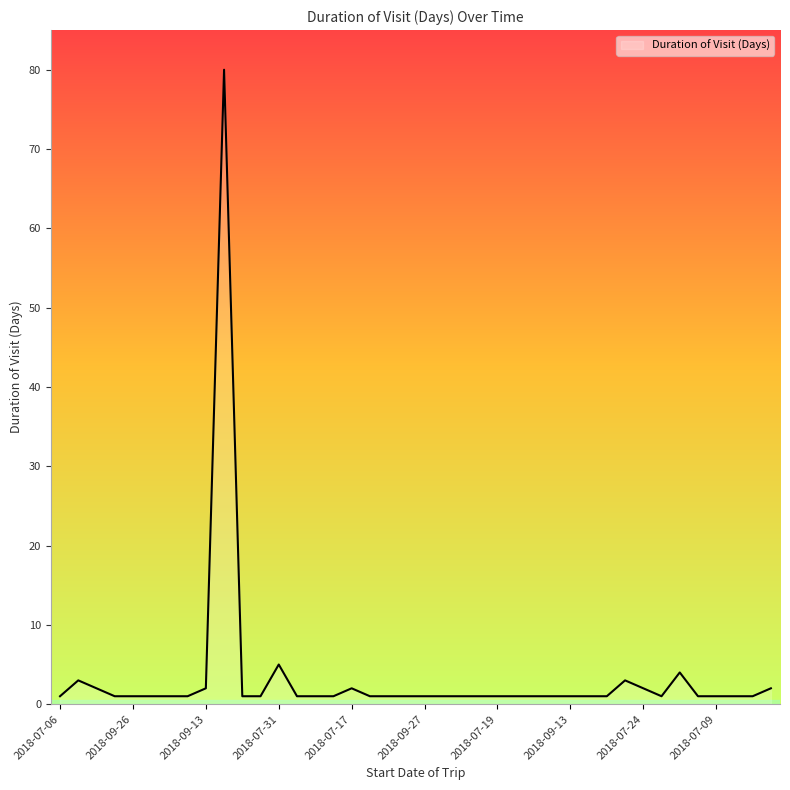

How many lines are shown in the chart?

1